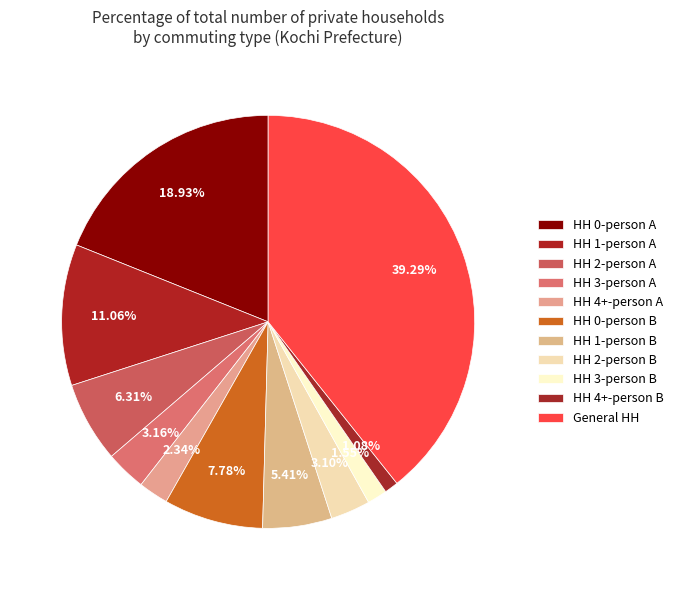

To the nearest percent, what is the difference between the largest and smallest slice percentages?

38%